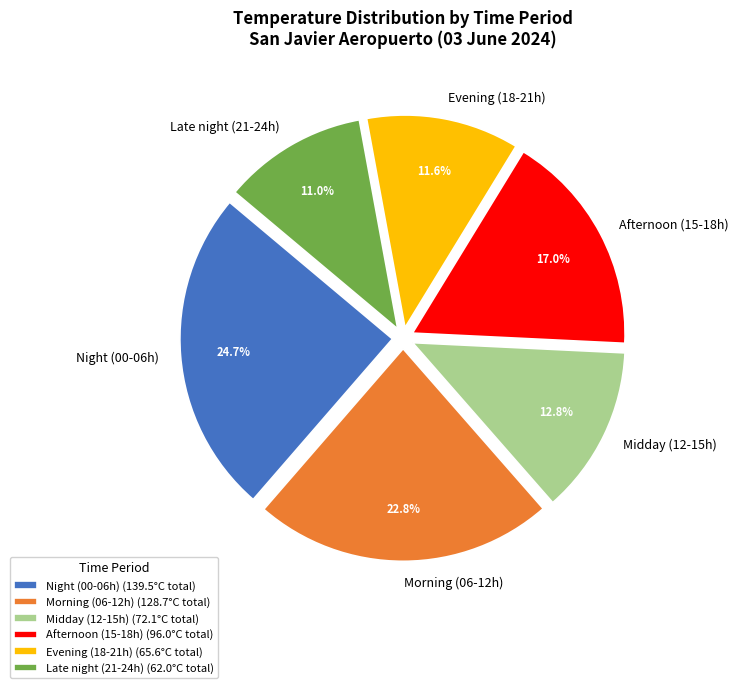

Approximately how many times larger is the value at Afternoon (15-18h) compared to Evening (18-21h)?

1.5